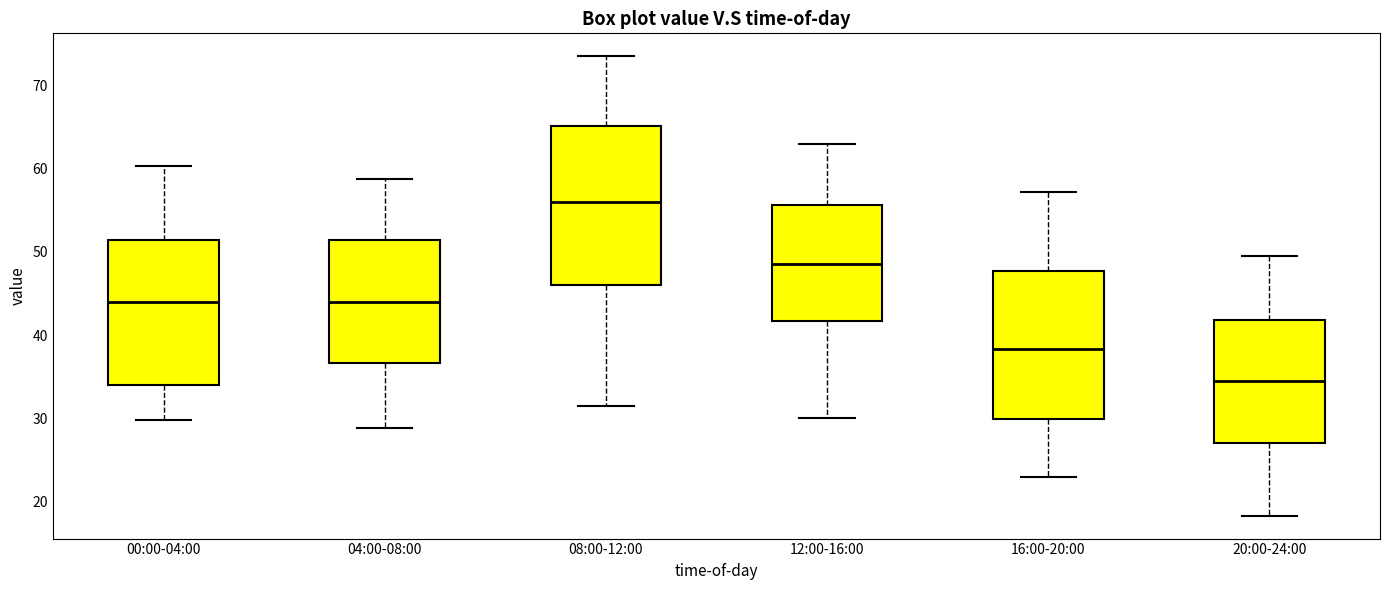

Reading left to right, read every box against the y-axis: the position of its median line, the range the box covers, and the ends of its whiskers. The values are not printed on the chart, so give them approximately, as read against the axis.

00:00-04:00: median 44, box 34 to 51, whiskers 30 to 60
04:00-08:00: median 44, box 37 to 51, whiskers 29 to 59
08:00-12:00: median 56, box 46 to 65, whiskers 32 to 74
12:00-16:00: median 49, box 42 to 56, whiskers 30 to 63
16:00-20:00: median 38, box 30 to 48, whiskers 23 to 57
20:00-24:00: median 35, box 27 to 42, whiskers 18 to 50